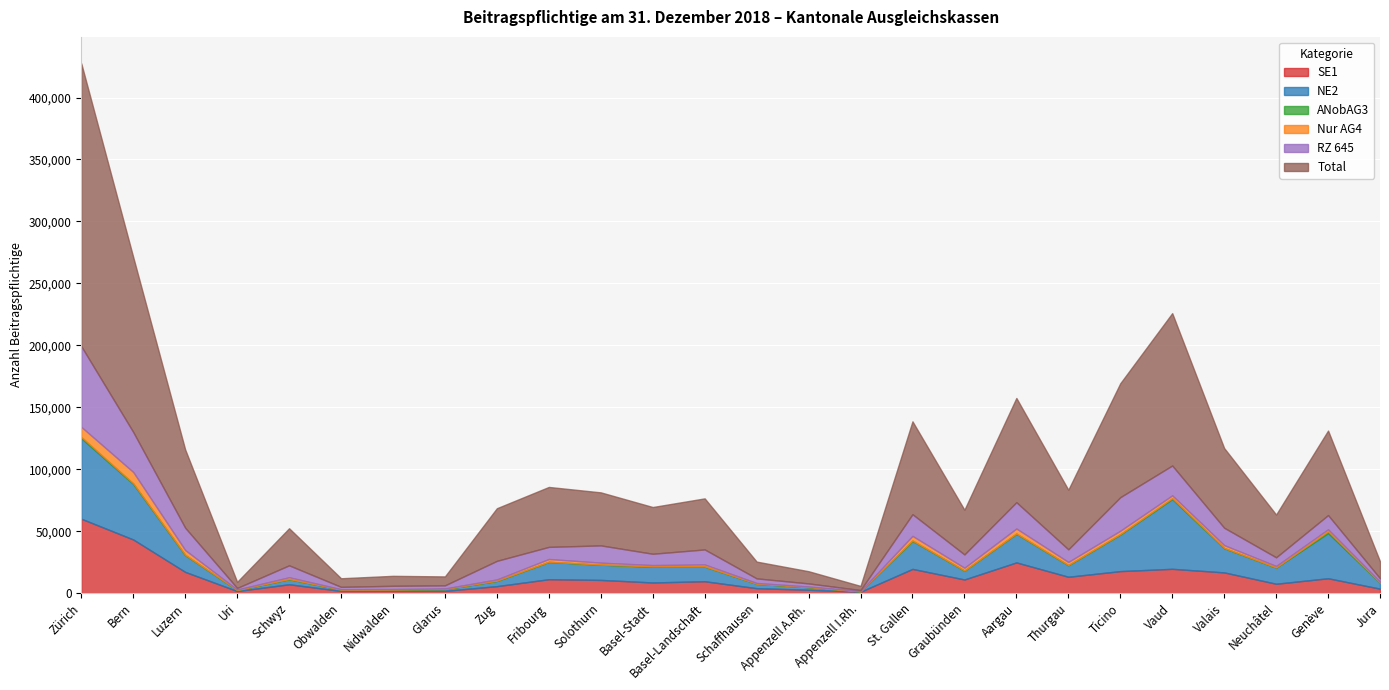

True or false: Nur AG4 has a value of 500 at Basel-Landschaft.

False